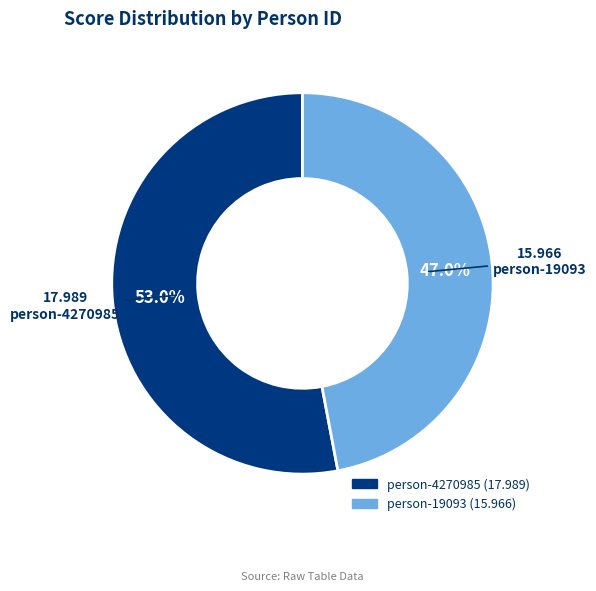

Is there a majority slice in this chart?

Yes